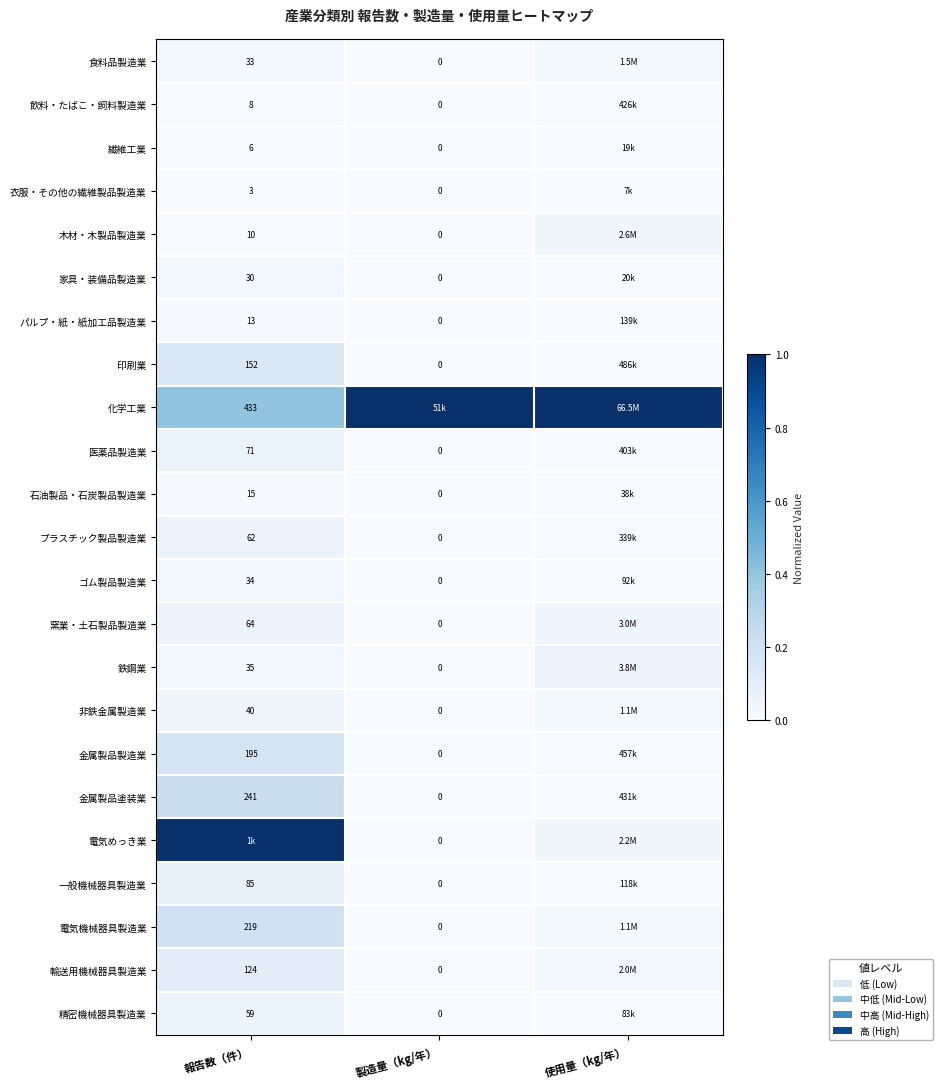

What is the difference between the highest and lowest values at 製造量（kg/年）?

1.0